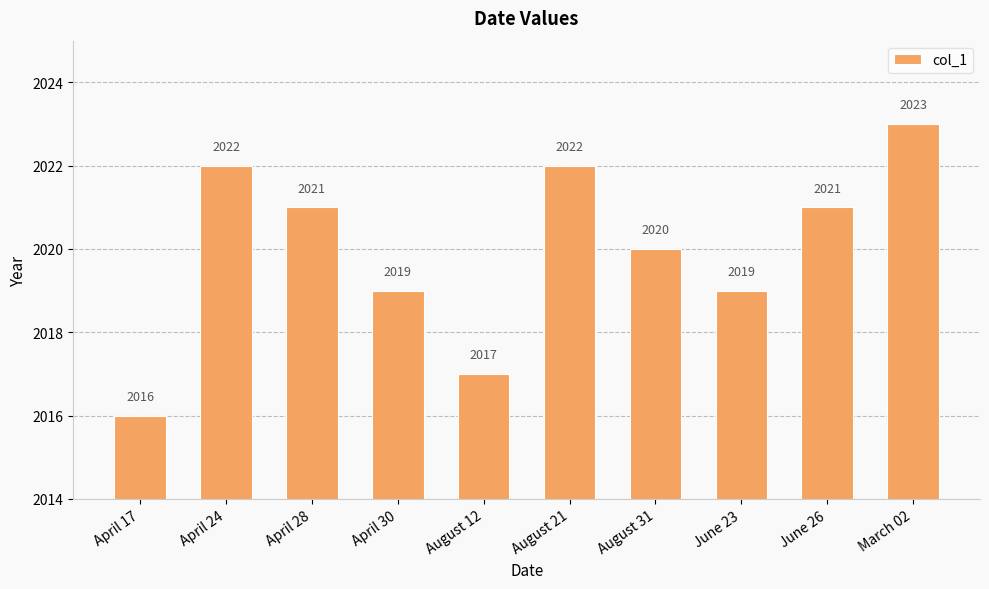

How many values are between 2019 and 2022?

7